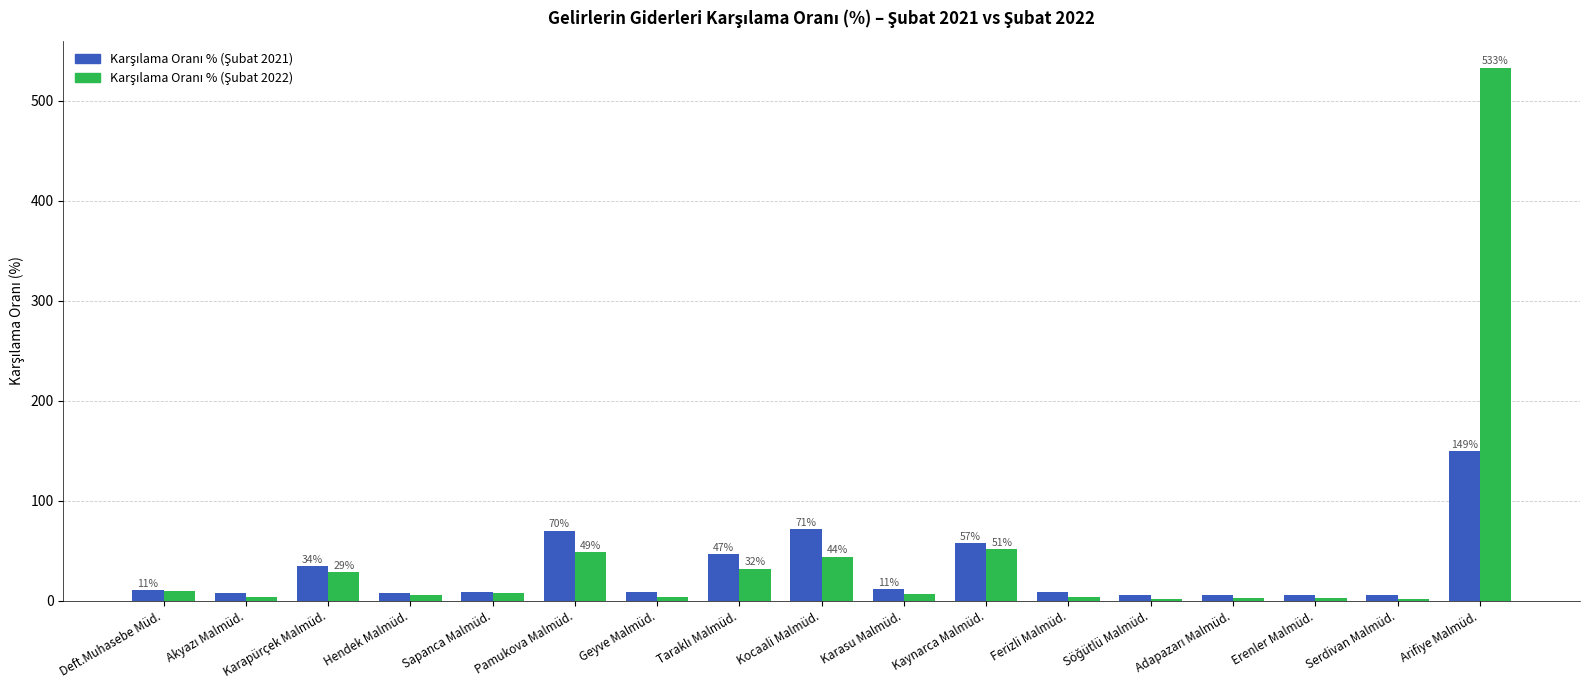

At which category is the sum across all series the highest?

Arifiye Malmüd.